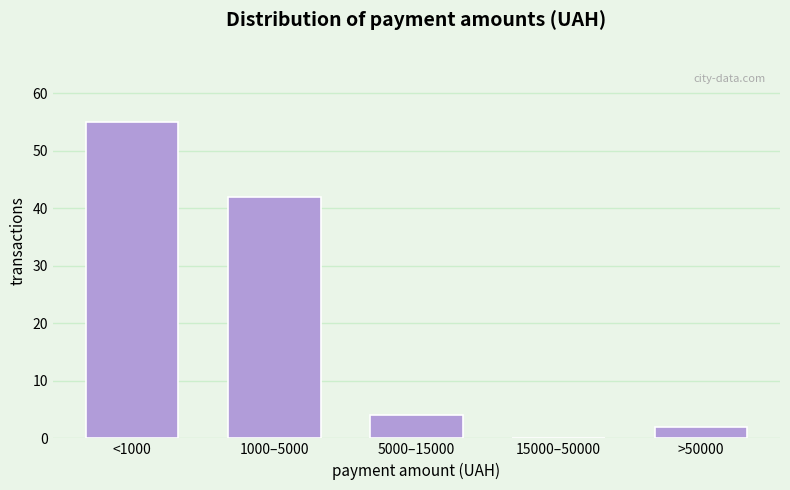

Reading left to right, transcribe all the data shown in this chart.

<1000=55	1000–5000=42	5000–15000=4	15000–50000=0	>50000=2